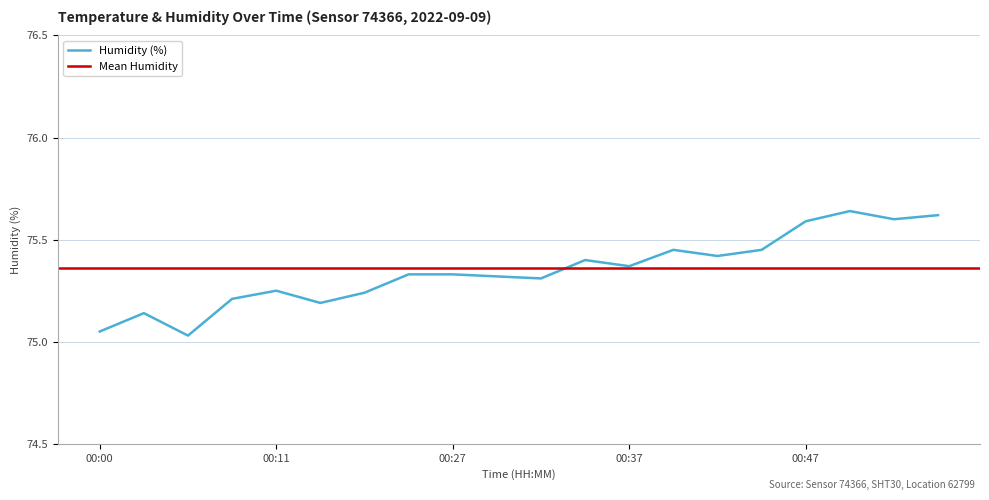

What is the change in value from 00:14 to 01:01?

+0.4